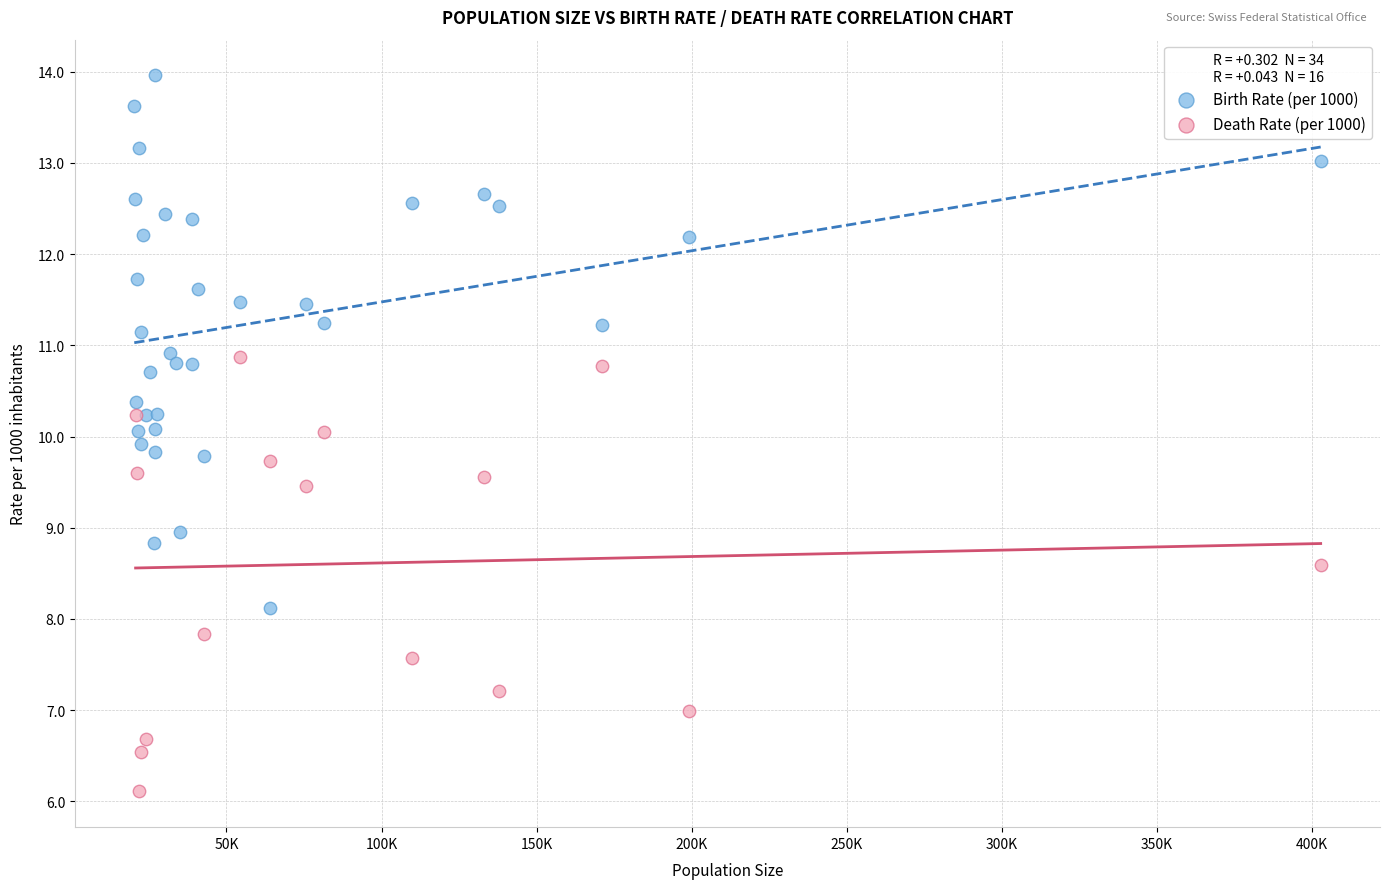

Which series reaches the maximum Y coordinate?

Birth Rate (per 1000)